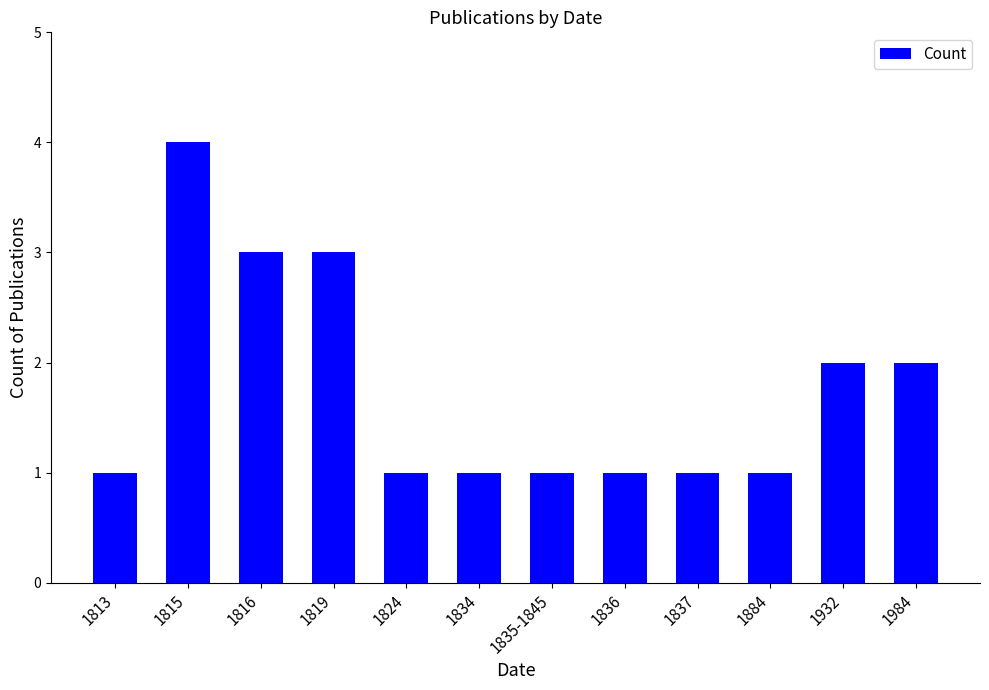

What position from the right is 1984?

1